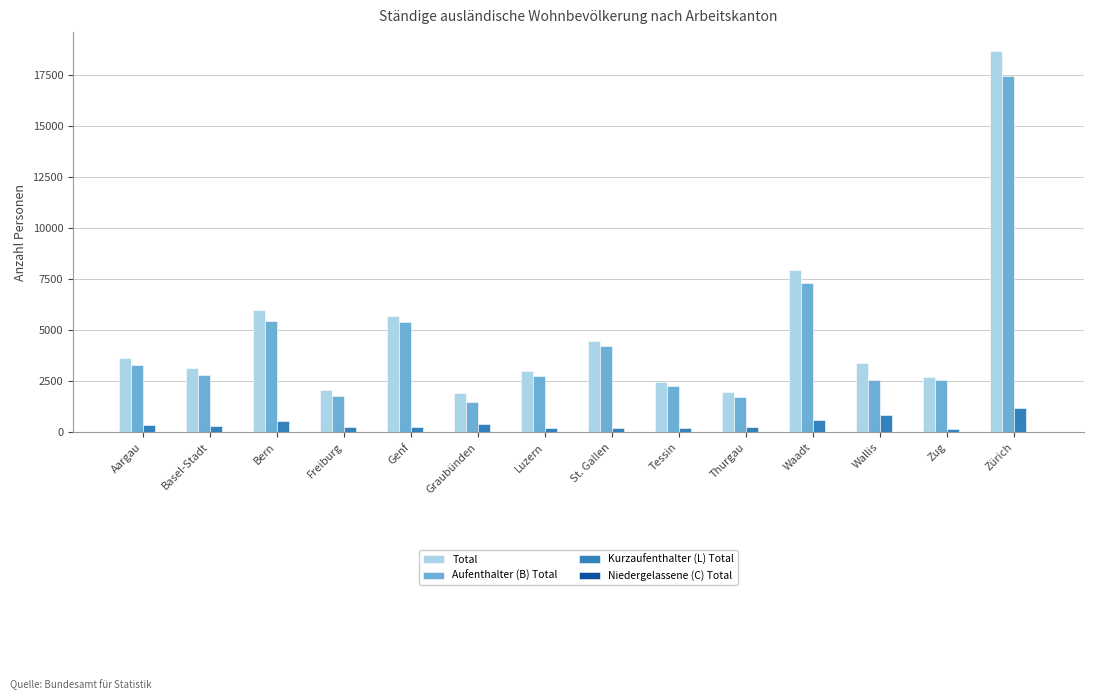

What value does the Kurzaufenthalter (L) Total series have at Graubünden, to the nearest 100?

400